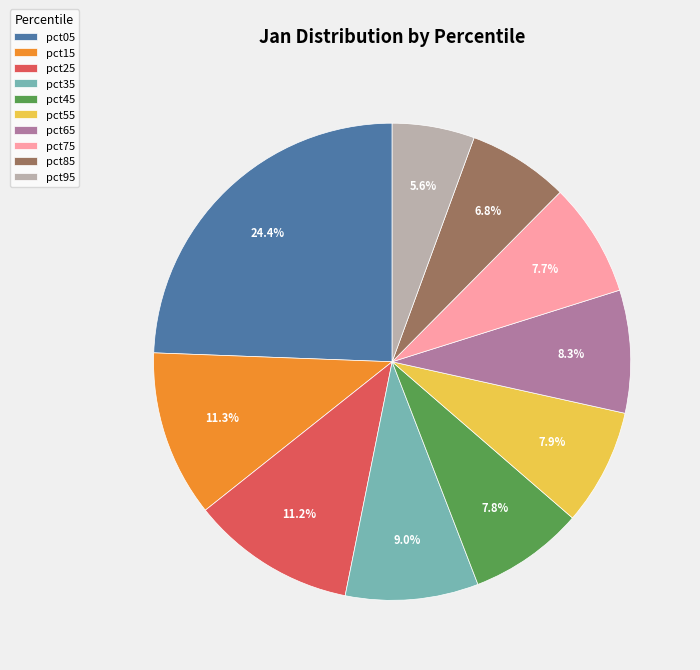

What percentage is NOT represented by pct65?

91.7%